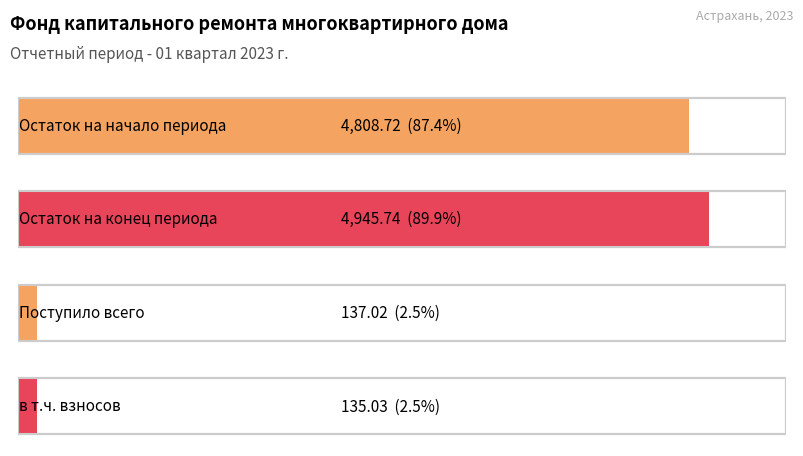

Which series has the largest total across all categories?

Остаток на конец периода